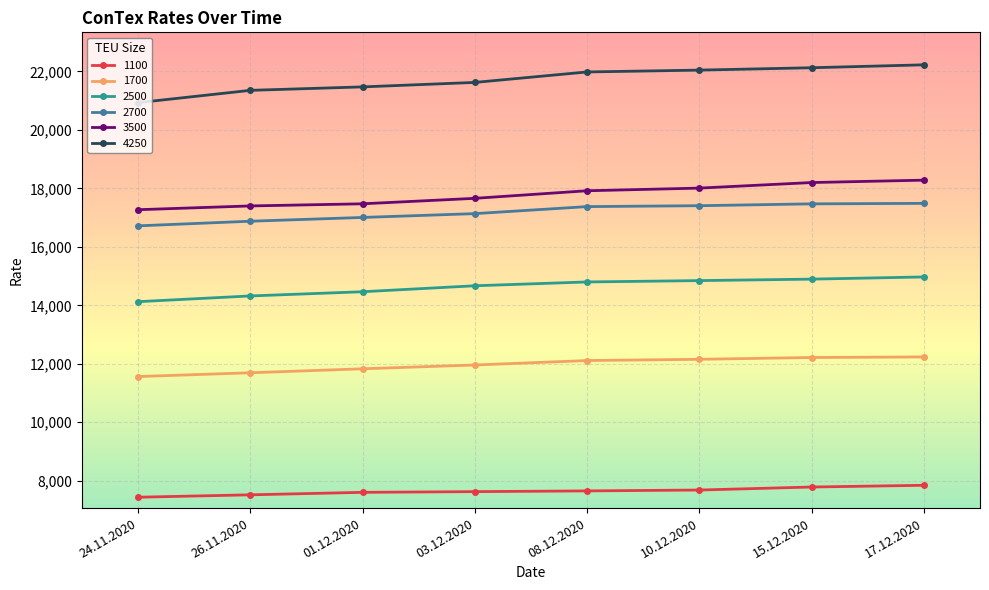

What is the maximum value for 1700?

12235